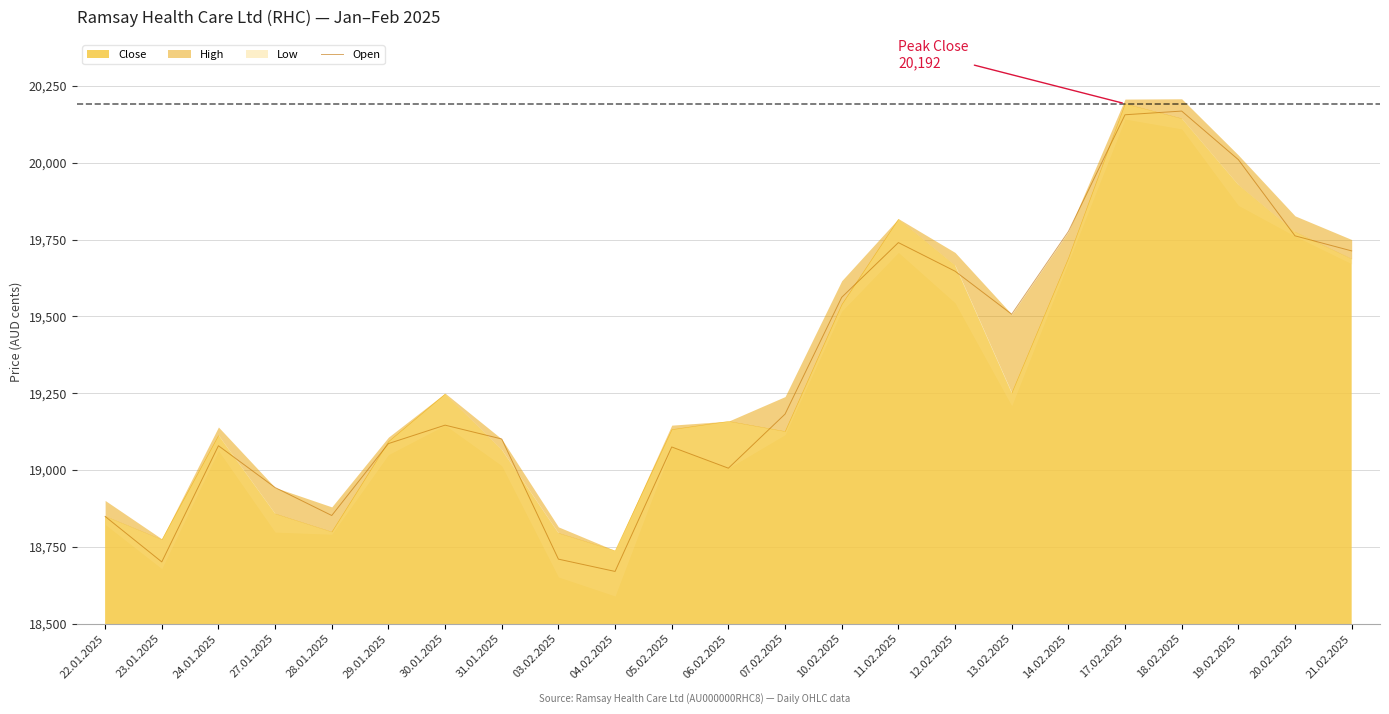

What is the value of the 6th point from the left?

19086